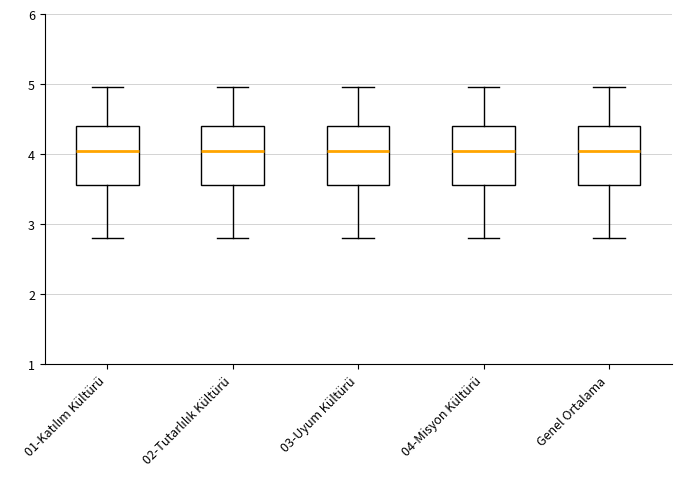

Reading left to right, transcribe this box plot: for each box, give where its median line is, the range the box spans, and where its two whiskers end, as read against the y-axis. The values are not printed on the chart, so give them approximately, as read against the axis.

01-Katılım Kültürü: median 4.0, box 3.6 to 4.4, whiskers 2.8 to 5.0
02-Tutarlılık Kültürü: median 4.0, box 3.6 to 4.4, whiskers 2.8 to 5.0
03-Uyum Kültürü: median 4.0, box 3.6 to 4.4, whiskers 2.8 to 5.0
04-Misyon Kültürü: median 4.0, box 3.6 to 4.4, whiskers 2.8 to 5.0
Genel Ortalama: median 4.0, box 3.6 to 4.4, whiskers 2.8 to 5.0